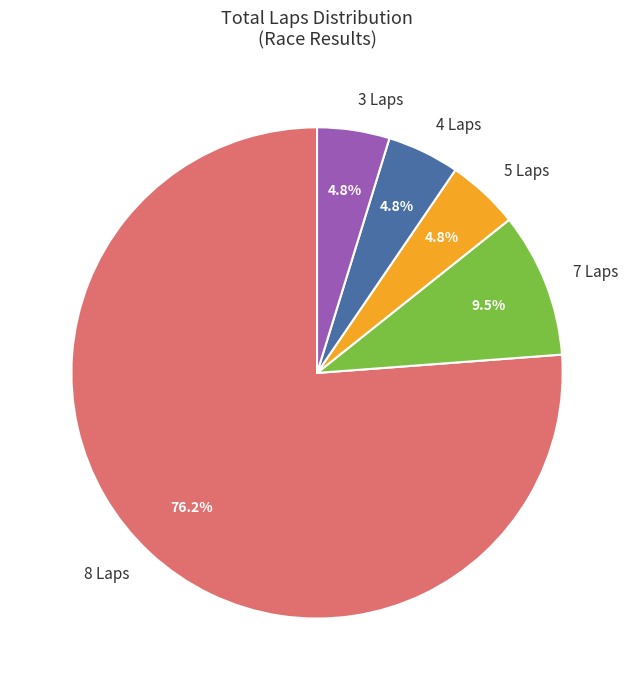

Which has a higher value, 7 Laps or 4 Laps?

7 Laps